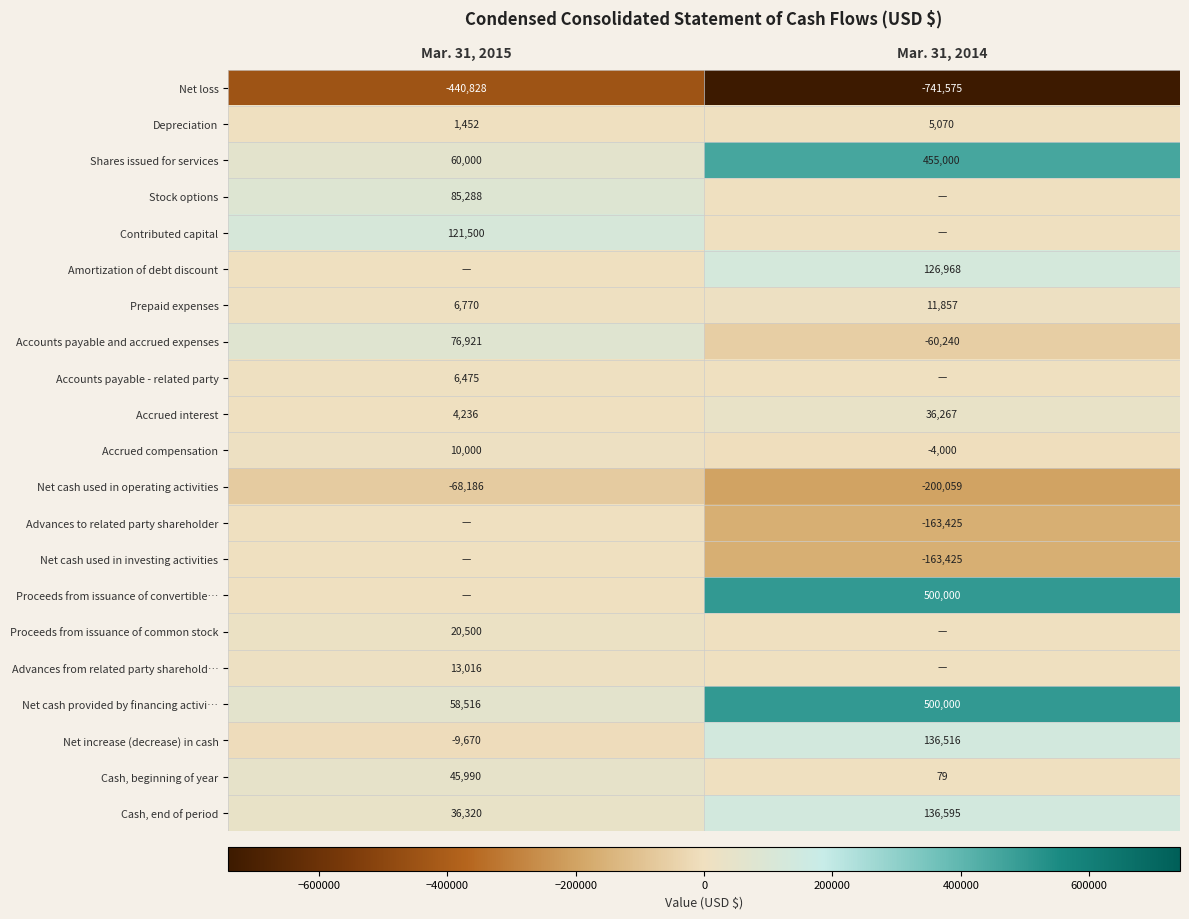

What is the sum of all Net cash provided by financing activi… values?

558516